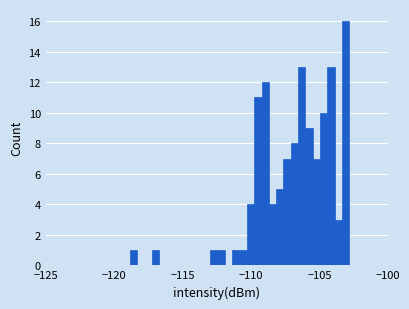

Read against the x-axis, roughly where is the centre of the tallest bar?

-103.0